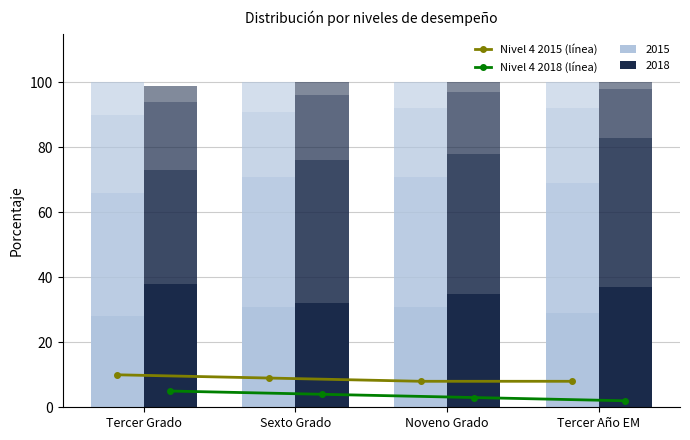

Rank the series by their maximum value, from highest to lowest.

Nivel 4 2015 (línea), Nivel 4 2018 (línea)